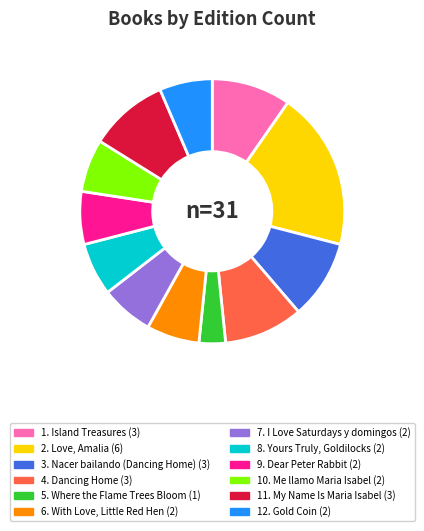

Does any single category account for the majority?

No